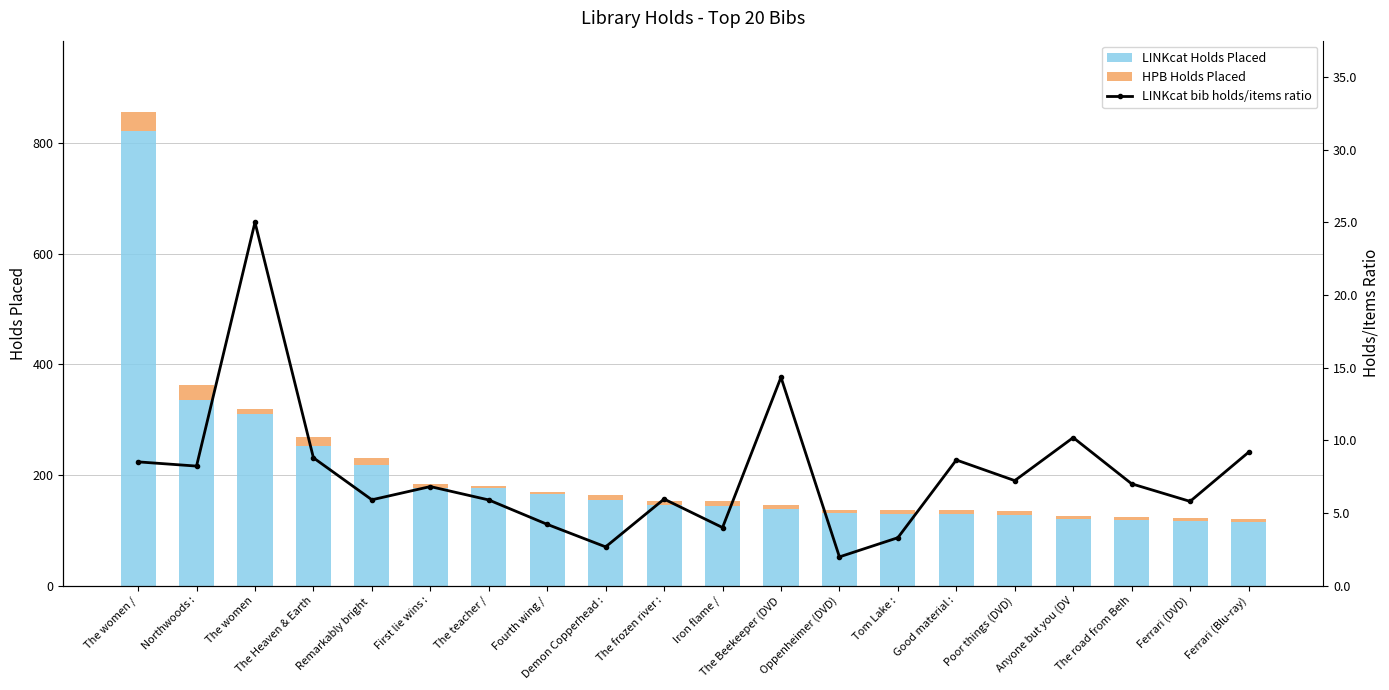

Which category has the highest value across all series?

The women /